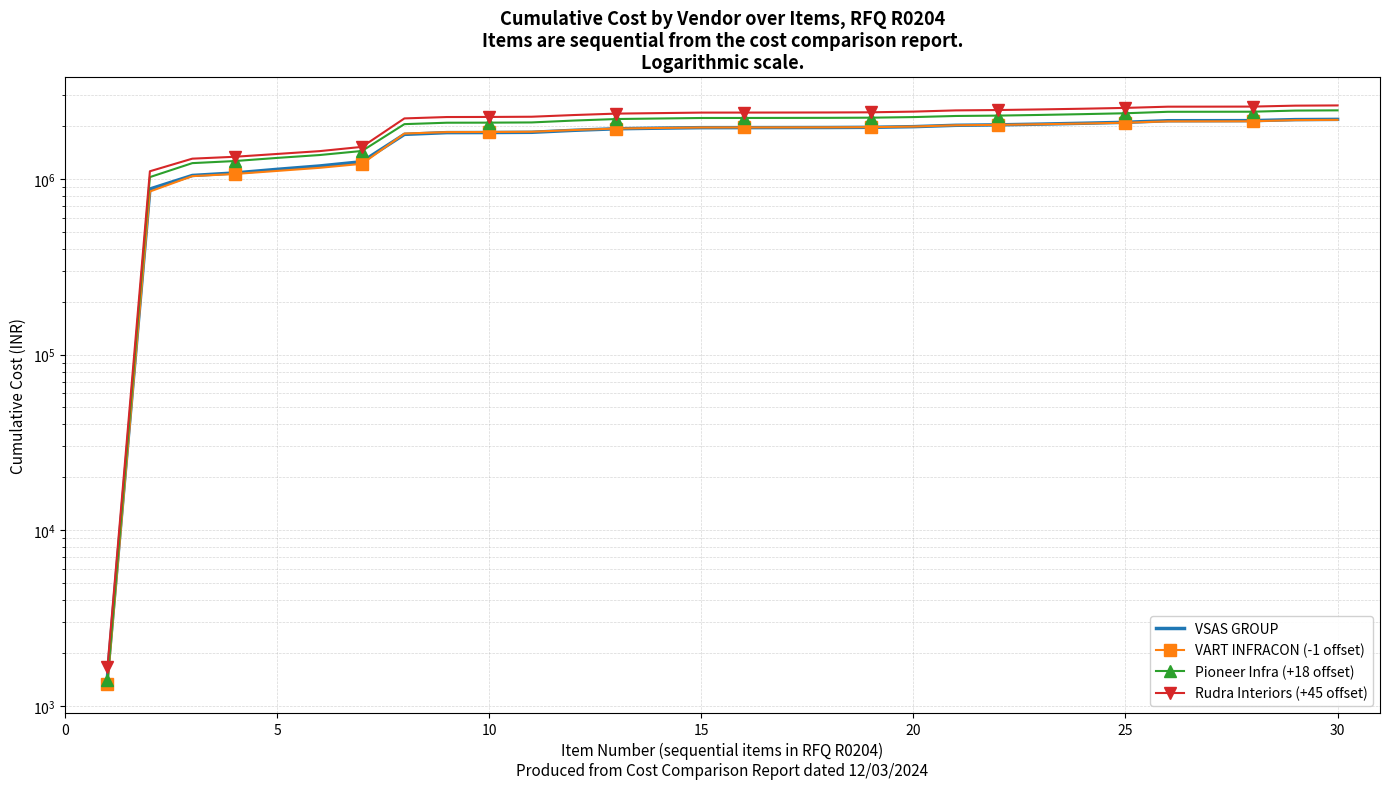

How many data points does each series have?

30